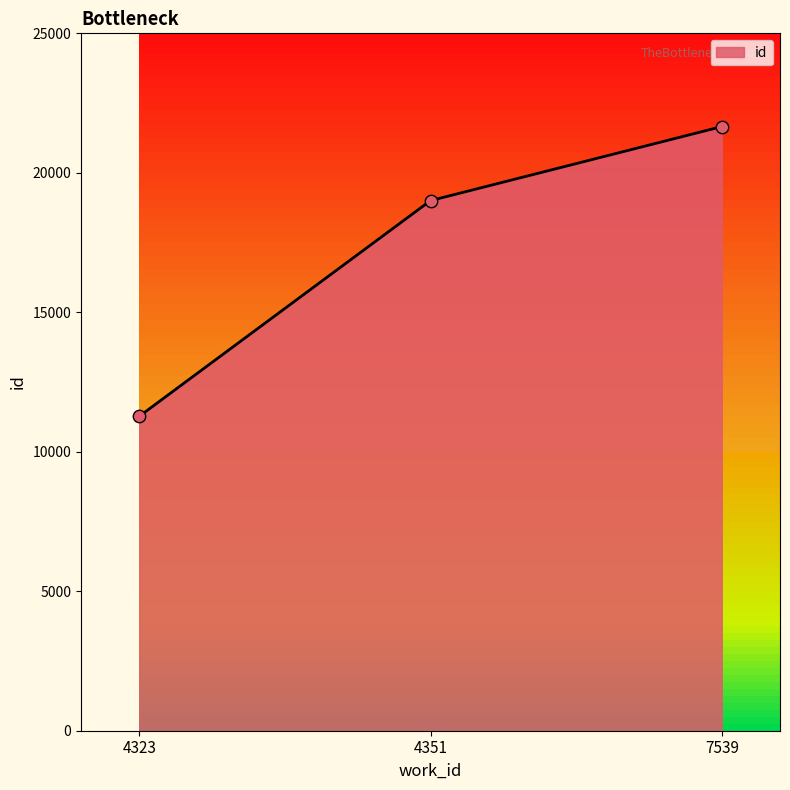

What is the change in value from 4323 to 7539?

+10385